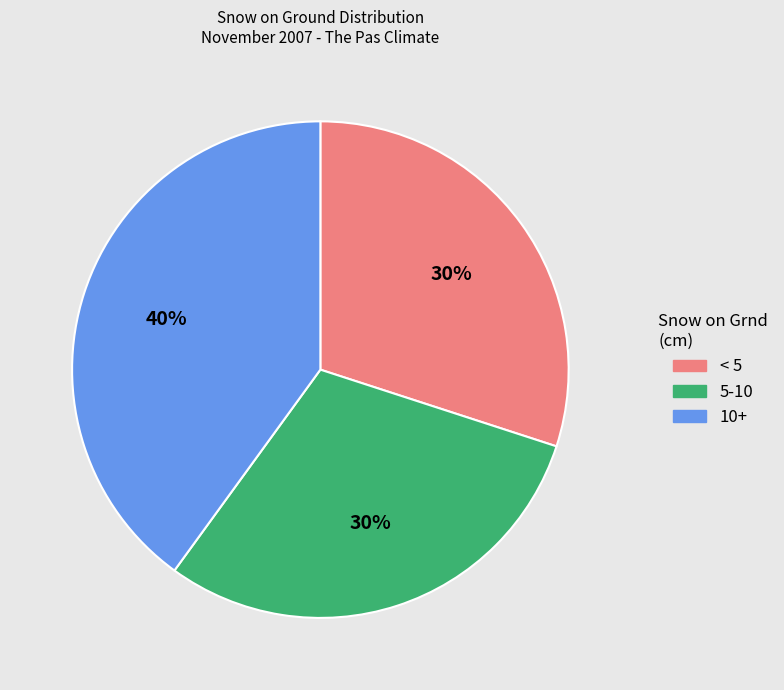

Approximately how many times larger is the value at < 5 compared to 10+?

0.8